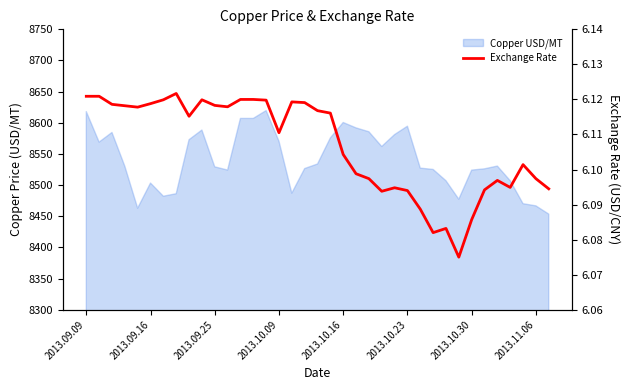

How many points are higher than both their immediate neighbors (excluding endpoints)?

7